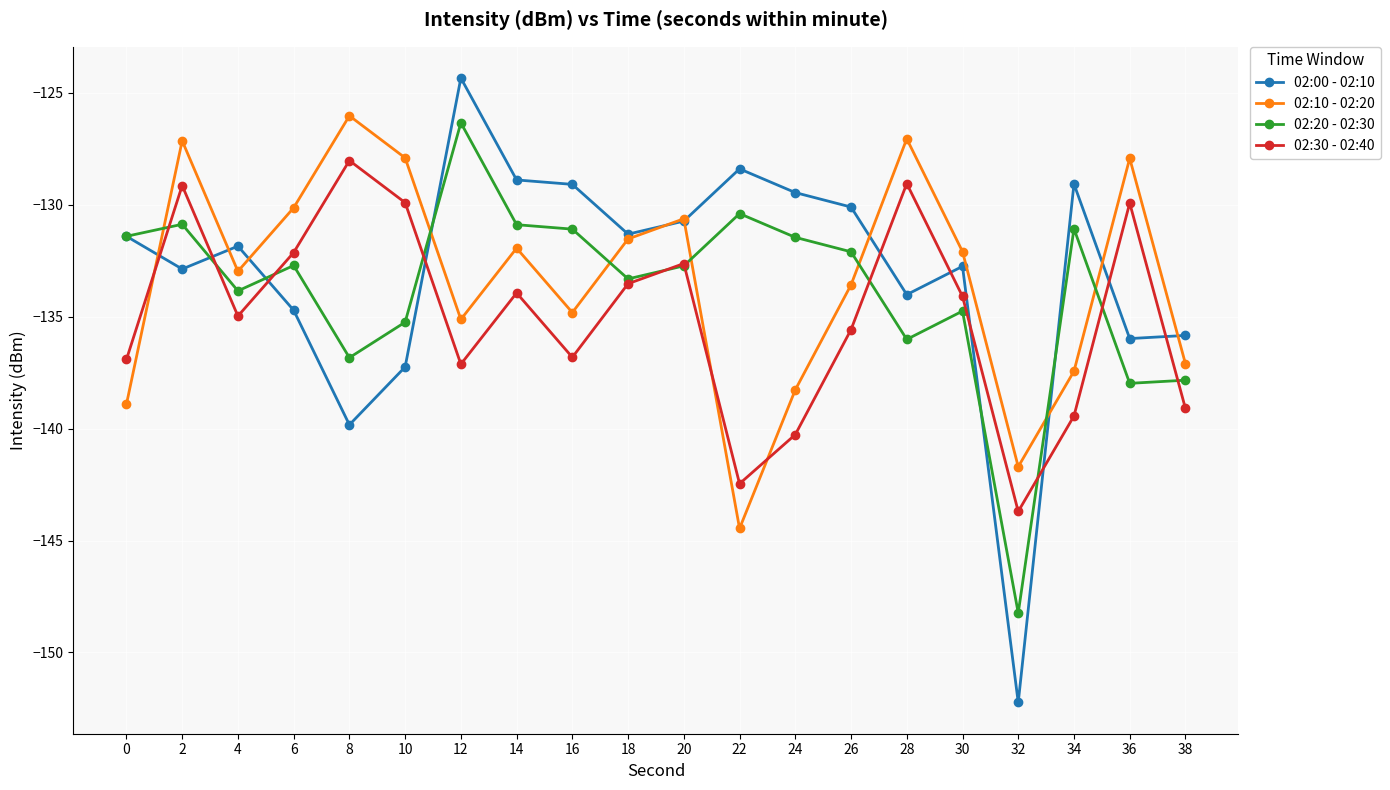

How many values in the 02:00 - 02:10 series exceed -131?

8